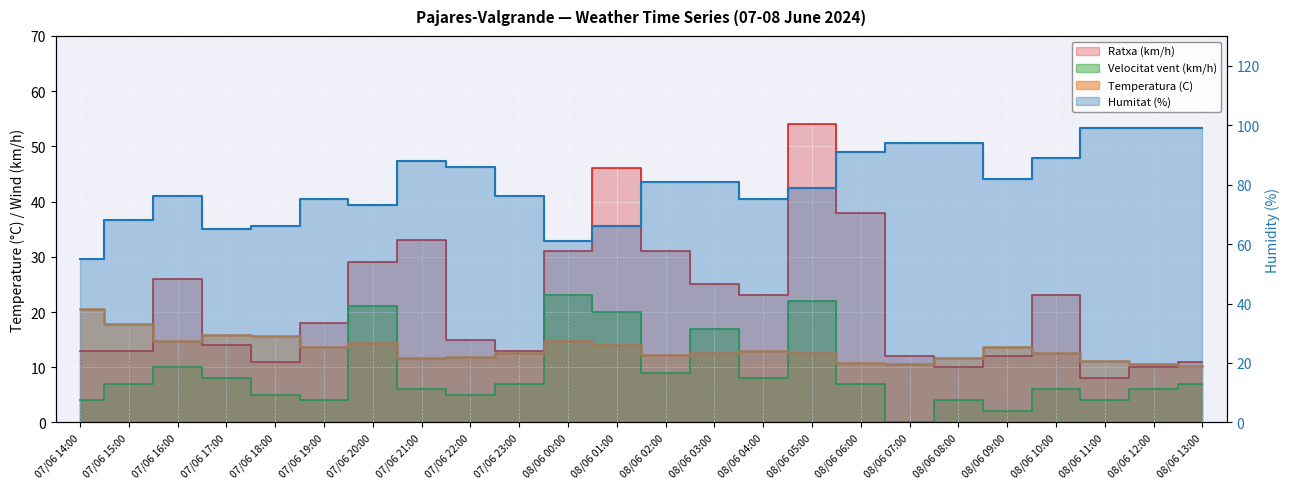

How many times do Ratxa (km/h) and Temperatura (C) cross each other?

7